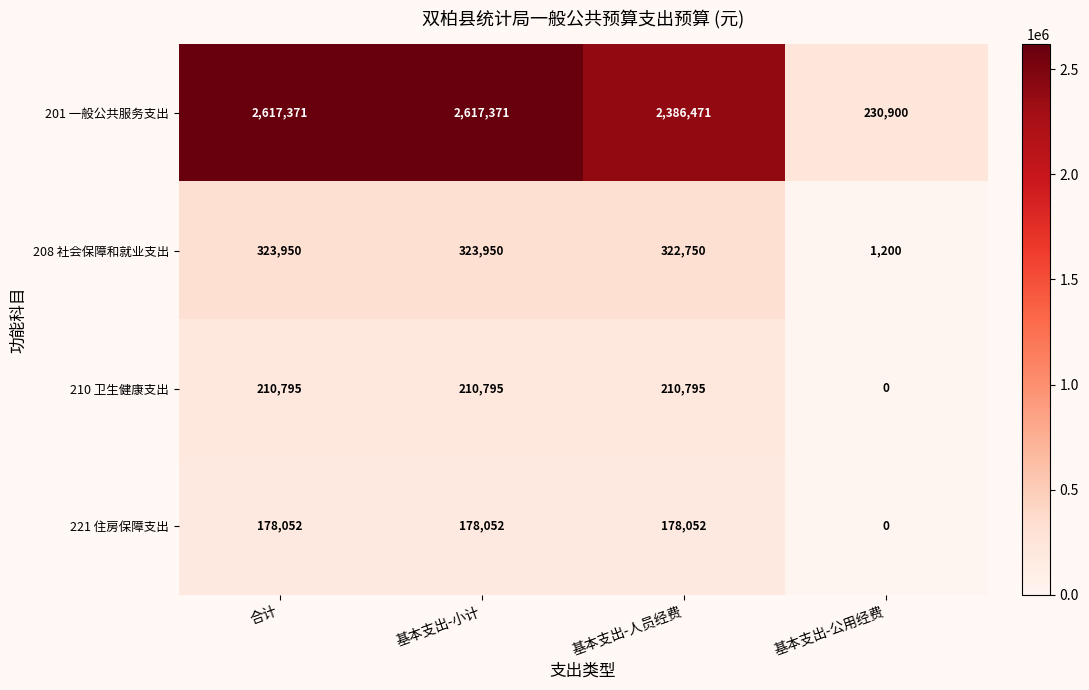

What is the difference between the second highest and minimum values in the 221 住房保障支出 series?

178052